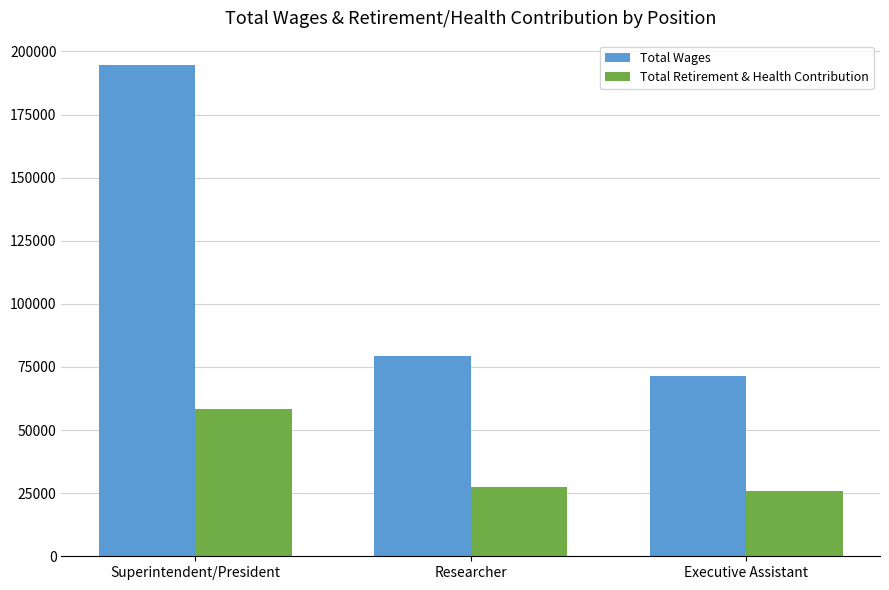

Are the bars horizontal?

No